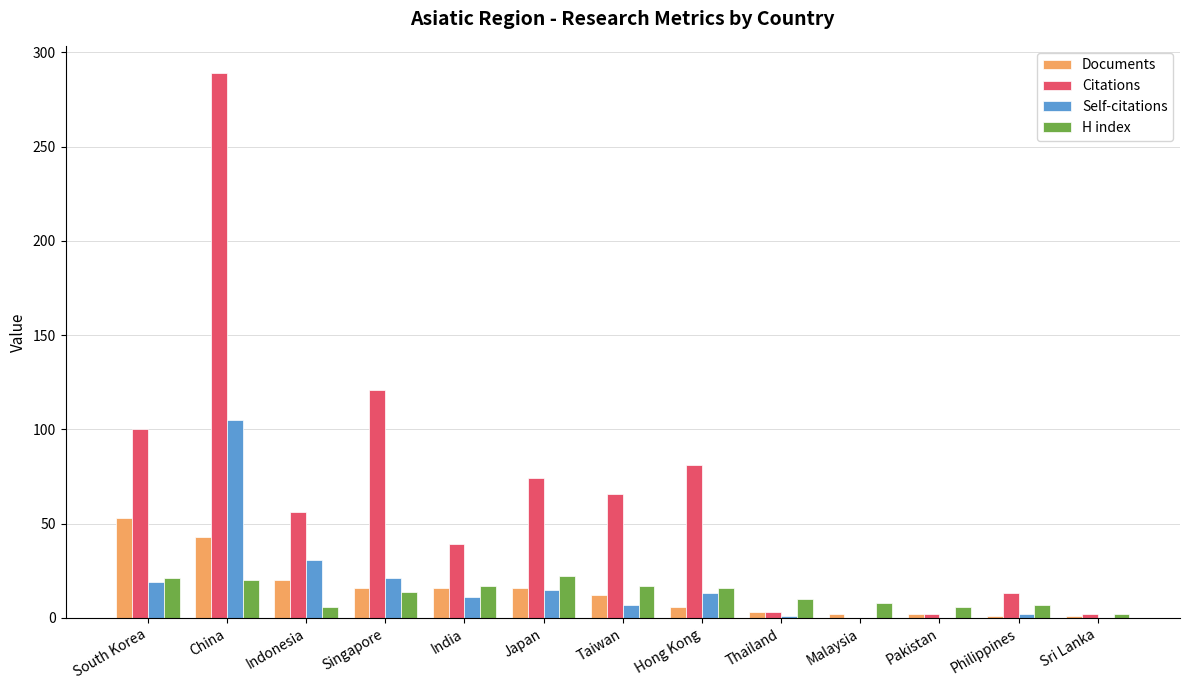

At which category is the sum across all series the highest?

China